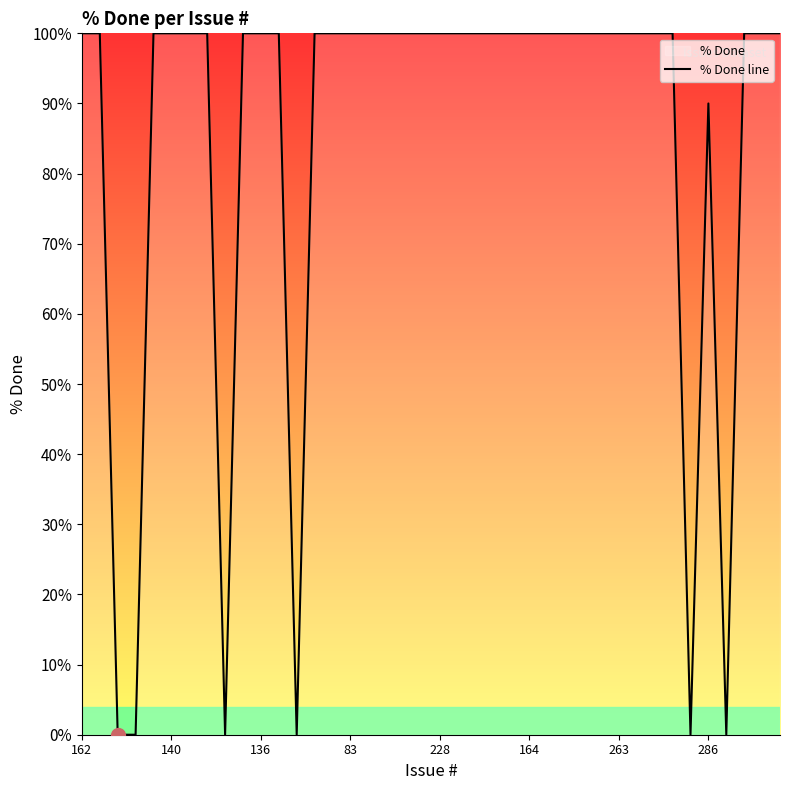

What is the difference between the maximum and minimum values?

100